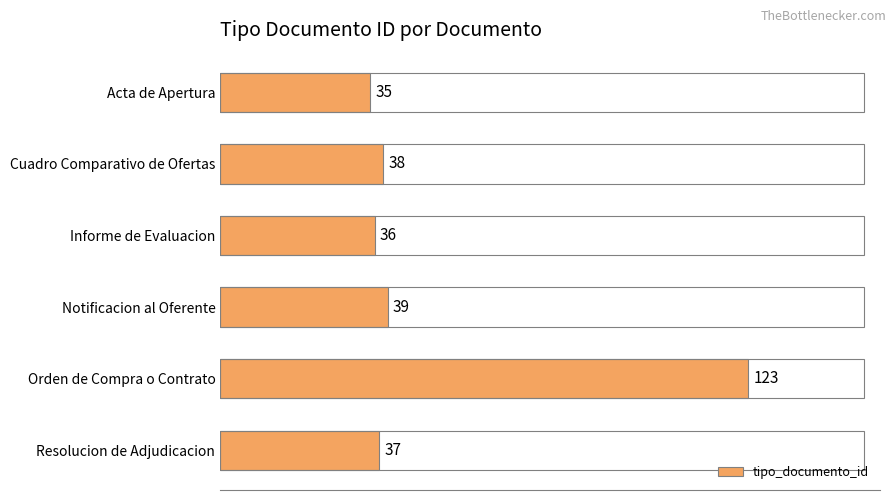

What is the sum of all values?

308